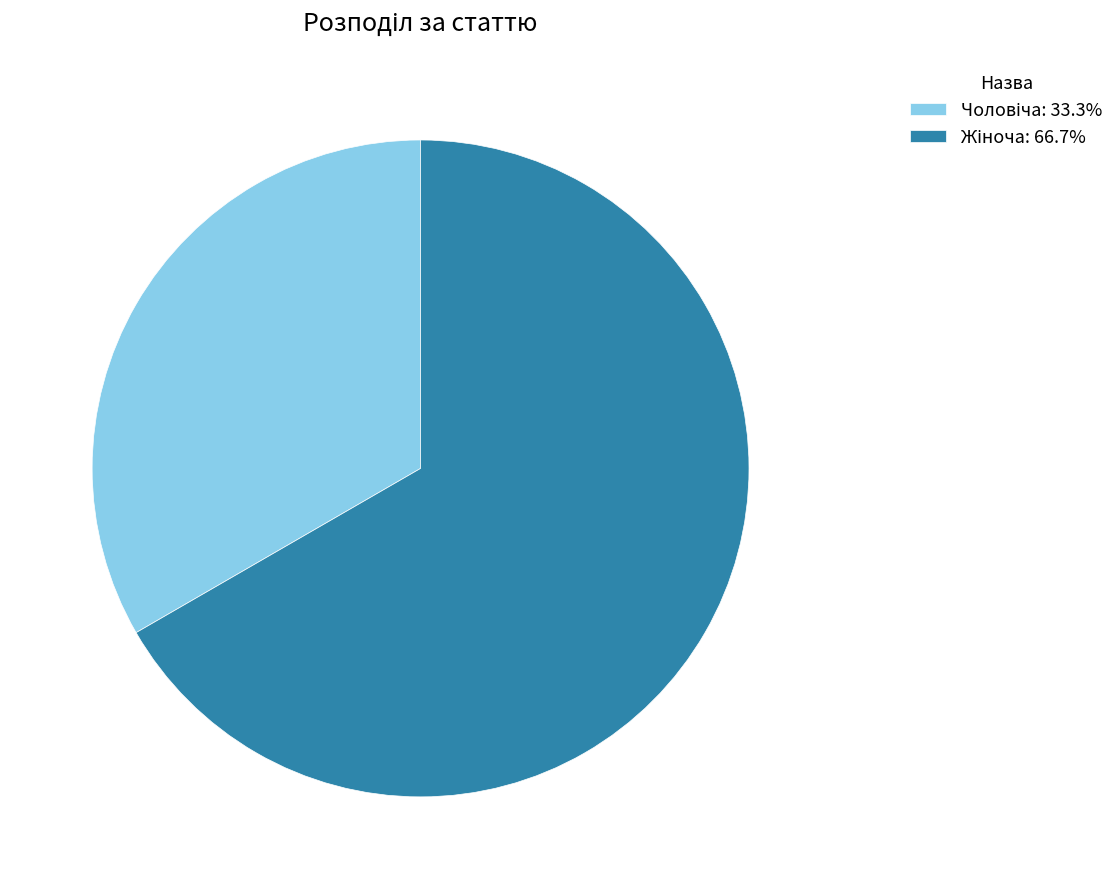

Which slice is the smallest?

Чоловіча